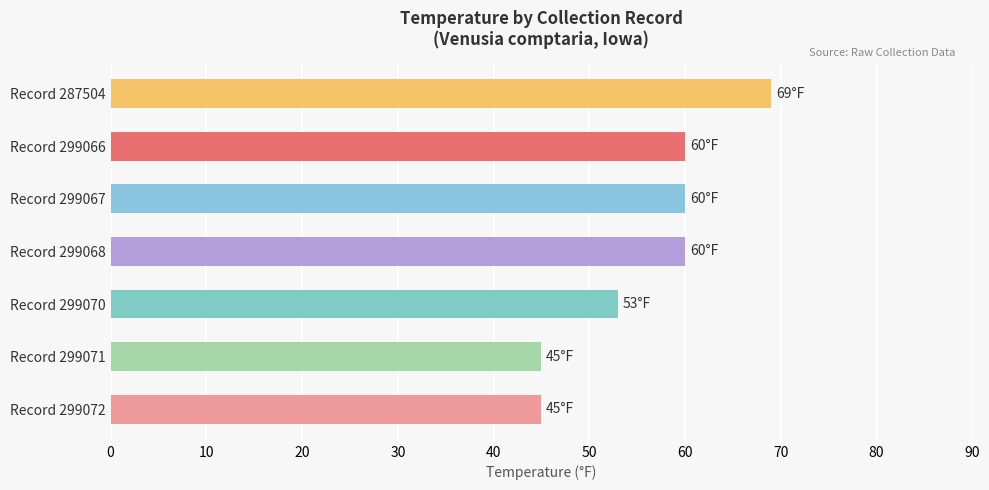

How many bars are there in total?

7